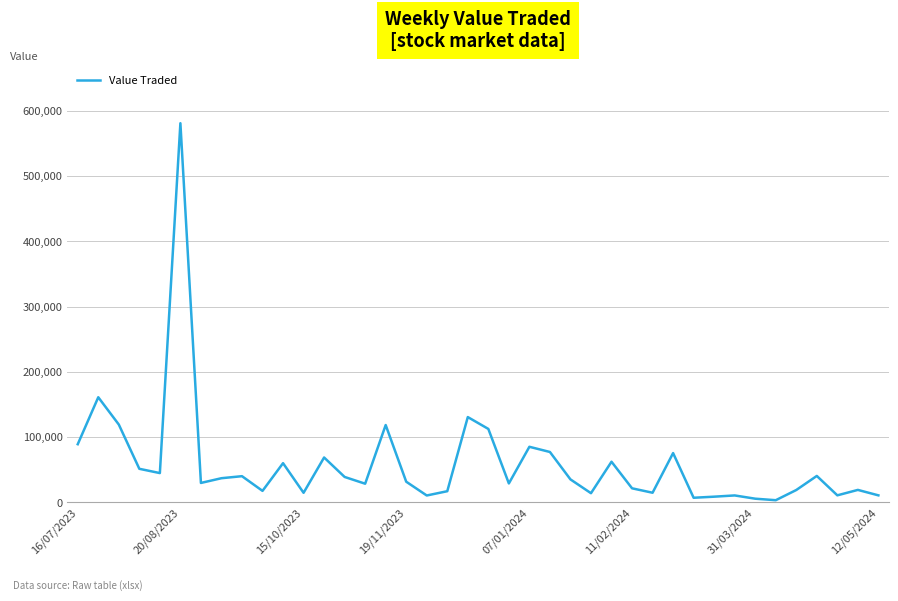

What is the difference between the maximum and minimum values?

577774